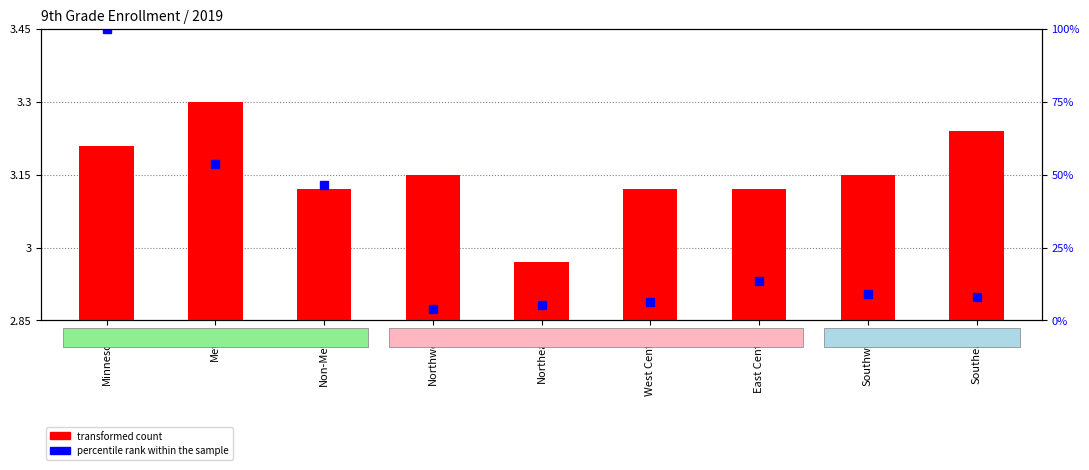

Is it true that the value at West Central is 0.4?

False